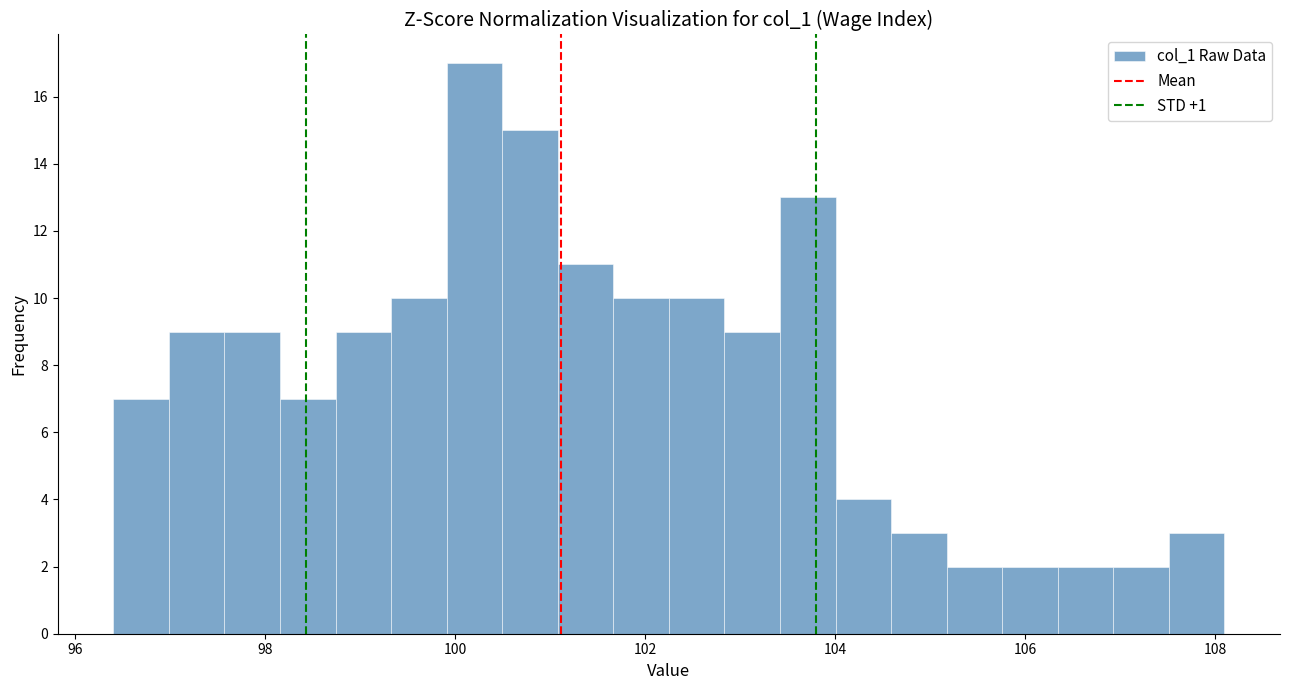

Read against the x-axis, roughly where is the centre of the tallest bar?

100.2